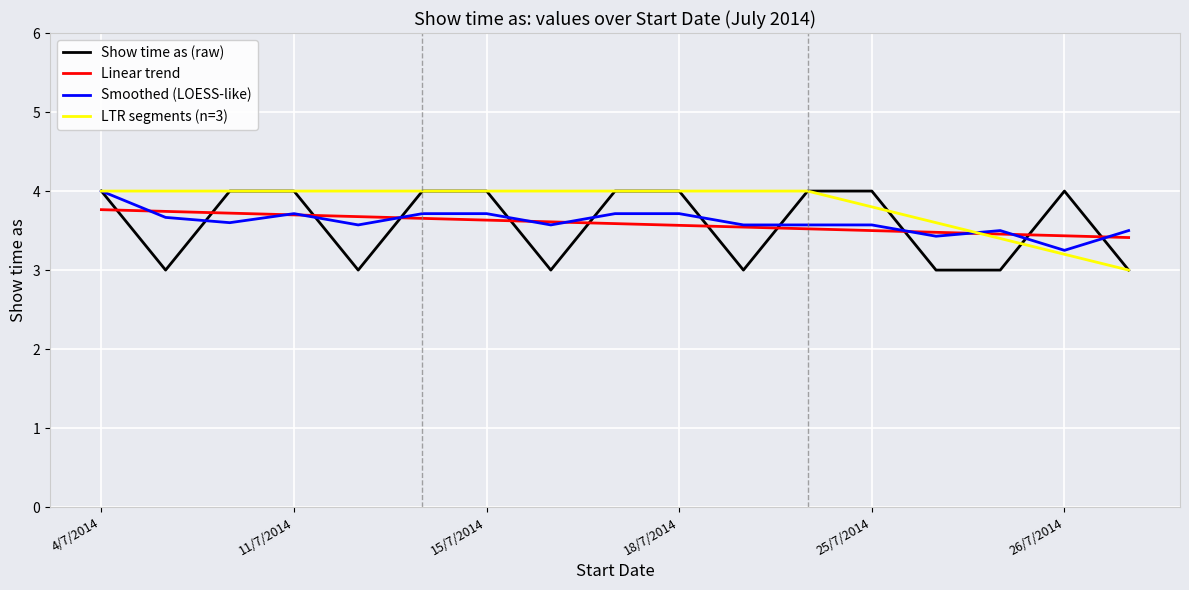

What is the minimum value shown in the chart?

3.0